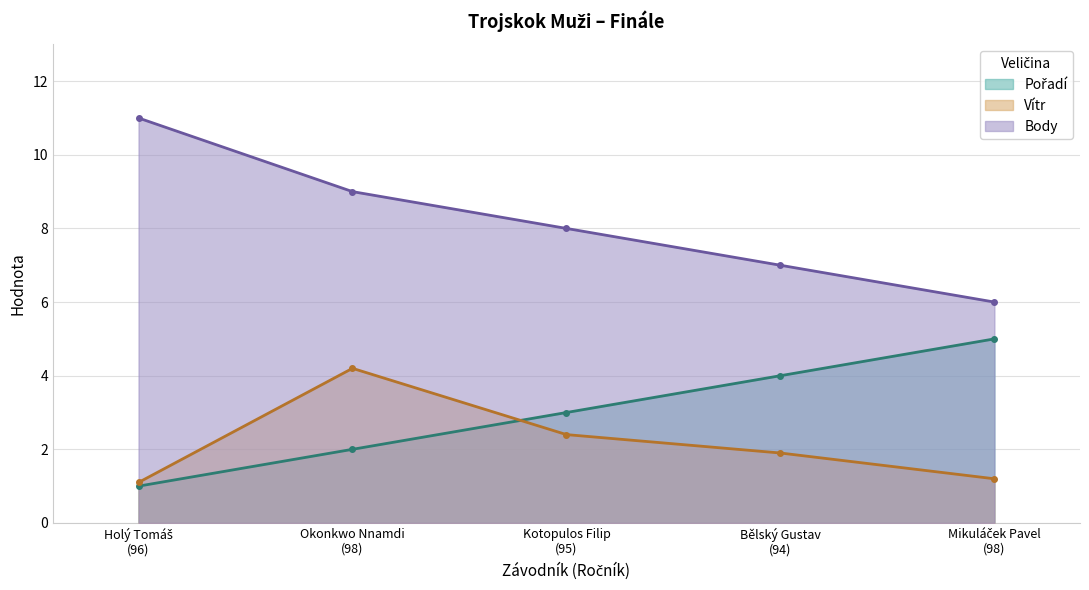

How many distinct data groups are displayed?

3